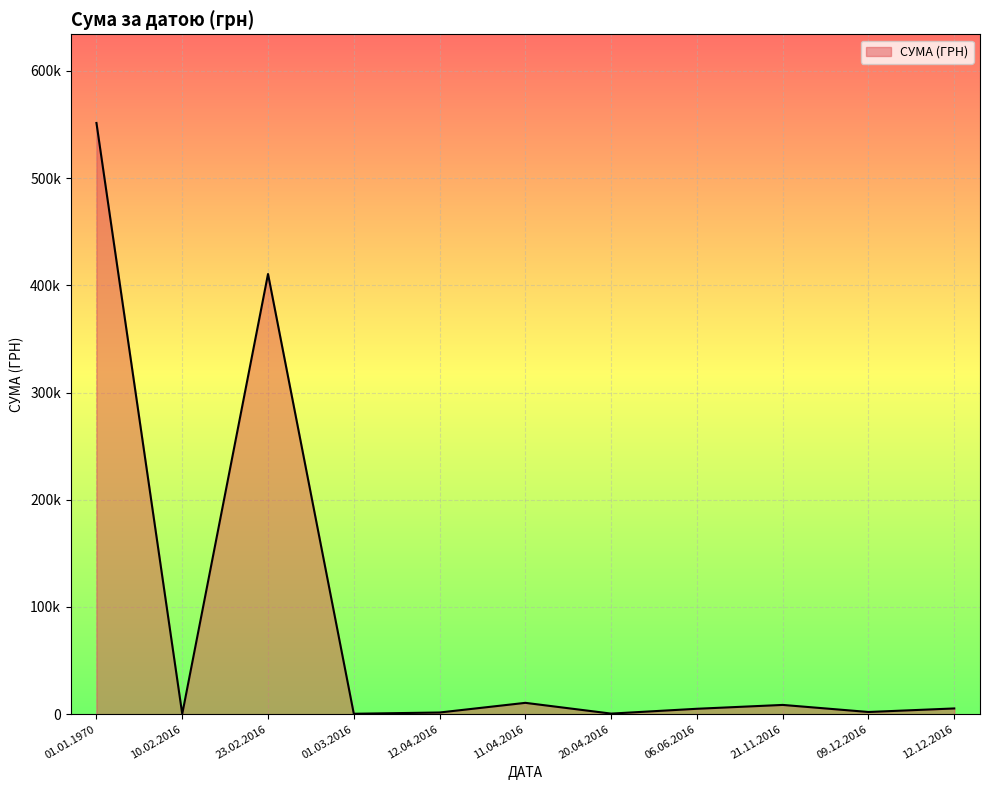

Where is the first local maximum?

23.02.2016